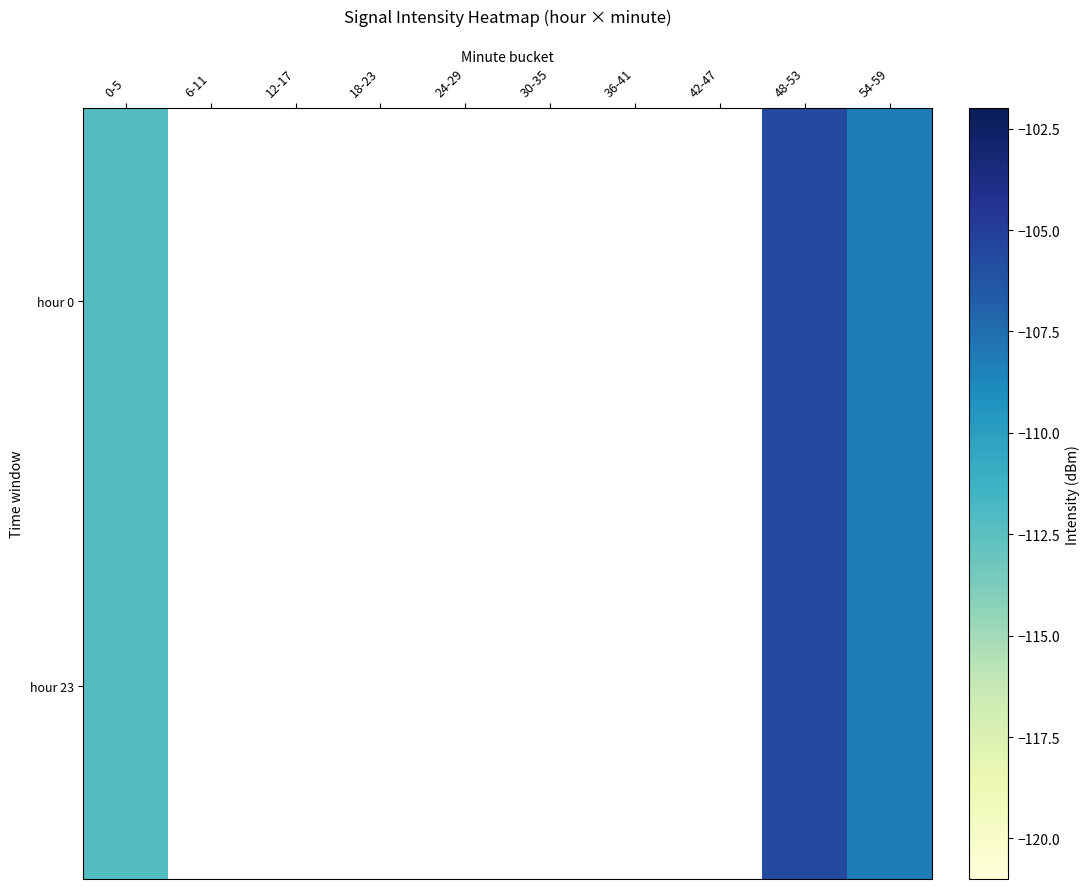

Where is hour 23 nearest to the value -108?

54-59